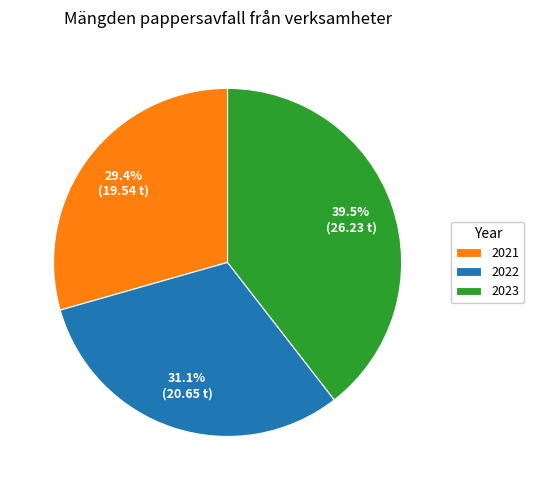

Does 2022 represent more than half of the total?

No